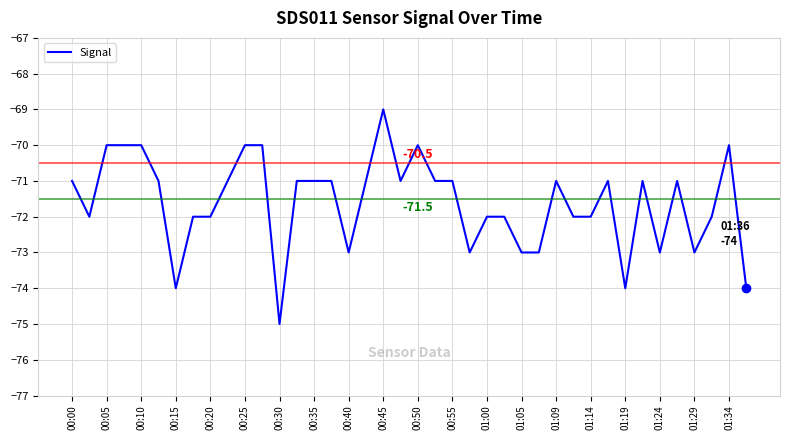

Reading left to right, what are all the values shown in this chart?

-71	-72	-70	-70	-70	-71	-74	-72	-72	-71	-70	-70	-75	-71	-71	-71	-73	-71	-69	-71	-70	-71	-71	-73	-72	-72	-73	-73	-71	-72	-72	-71	-74	-71	-73	-71	-73	-72	-70	-74